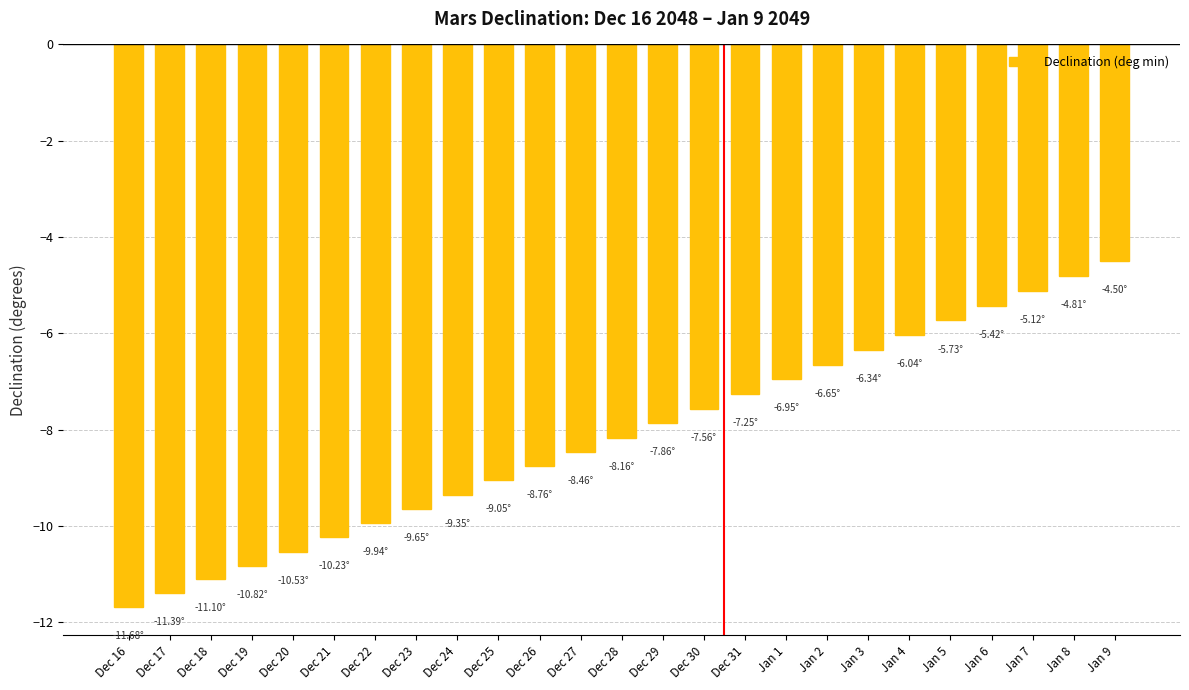

What is the maximum value shown in the chart?

-4.5